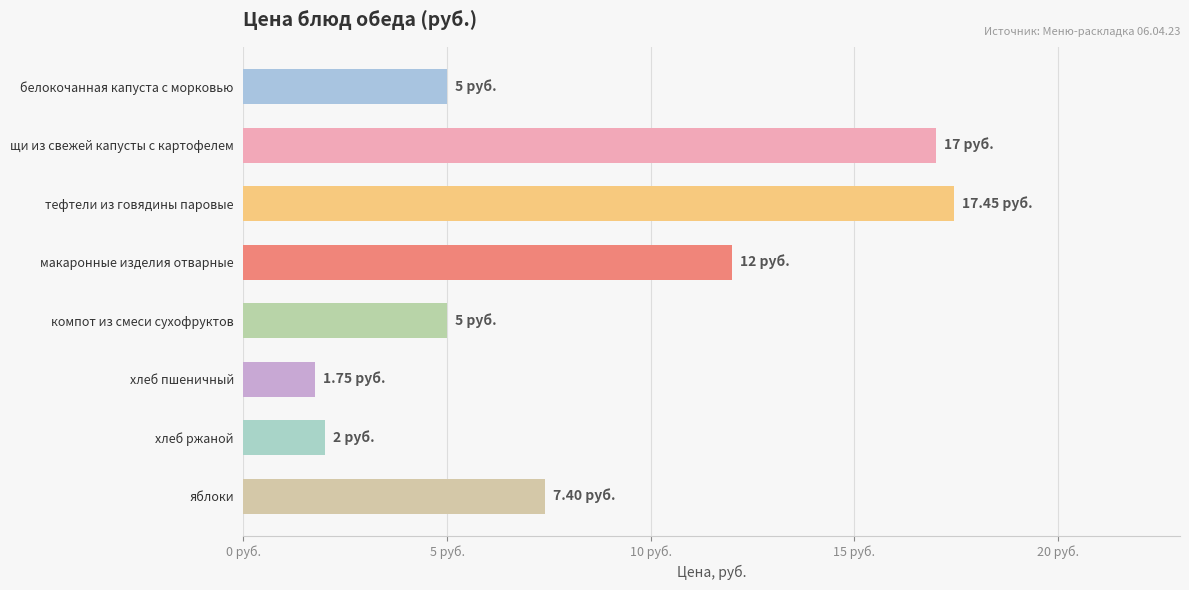

At which category does the chart reach its peak across all series?

тефтели из говядины паровые